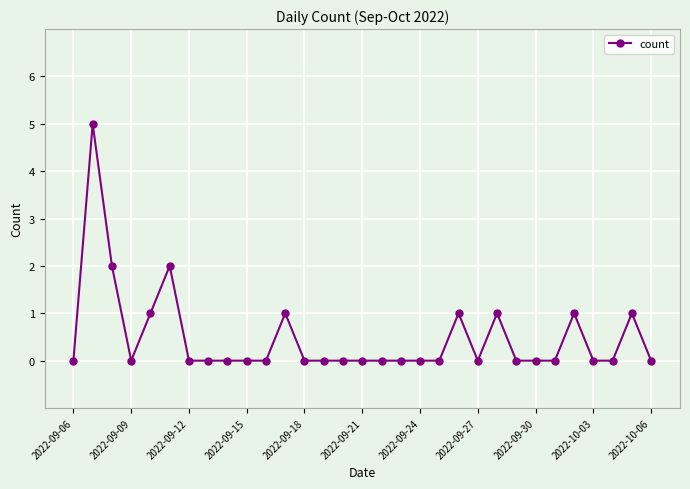

Count the number of categories in the chart.

31